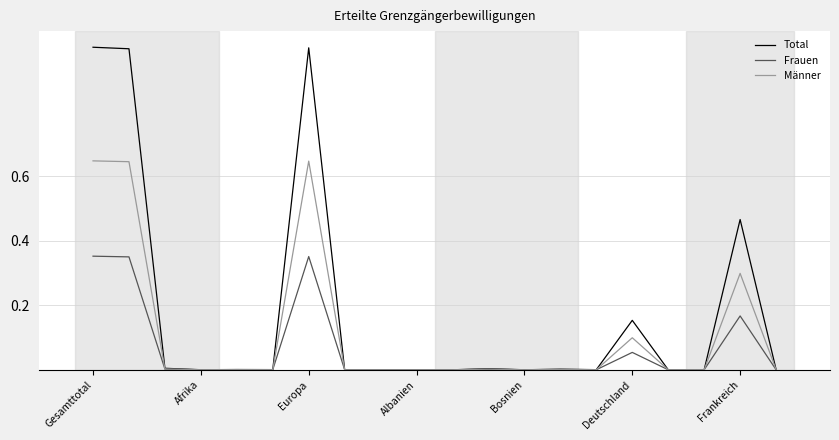

How many lines are shown in the chart?

3